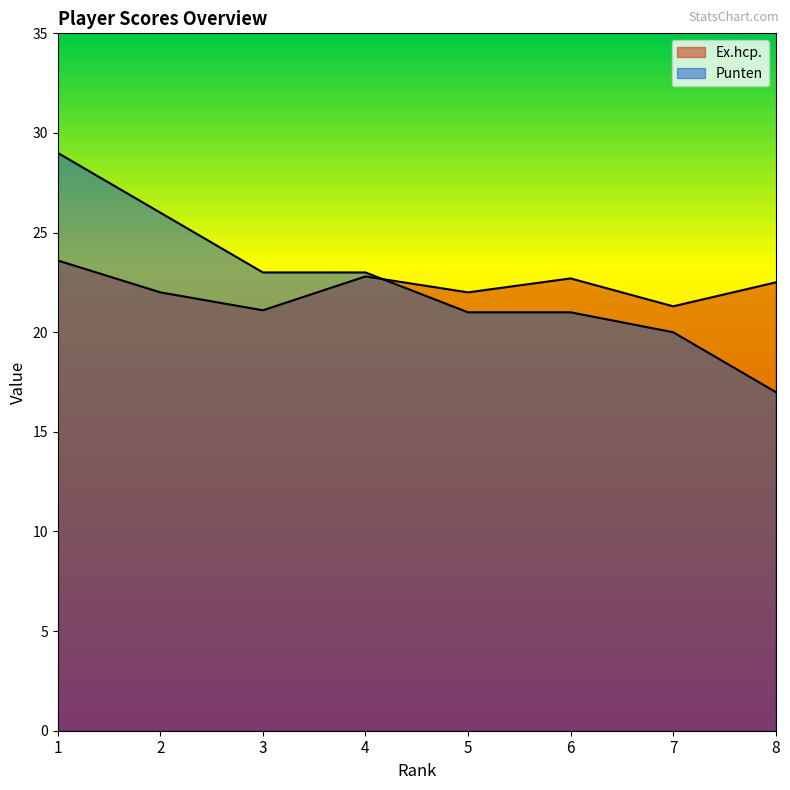

At 5, list the series in order from largest to smallest.

Ex.hcp., Punten